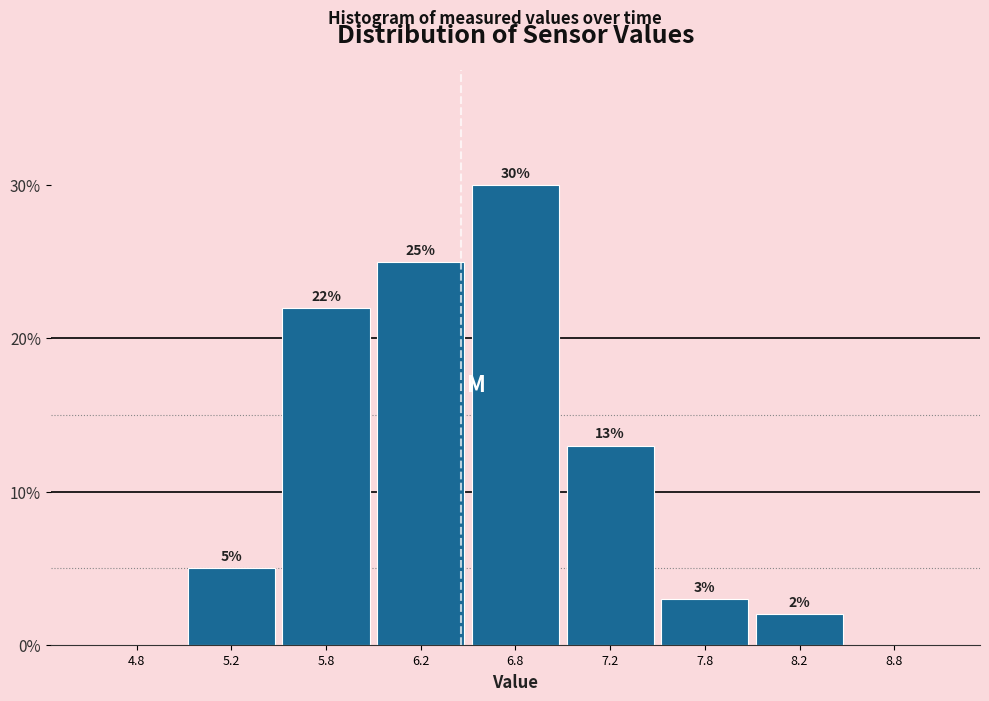

Reading left to right, transcribe all the data shown in this chart.

4.8=0	5.2=5	5.8=22	6.2=25	6.8=30	7.2=13	7.8=3	8.2=2	8.8=0